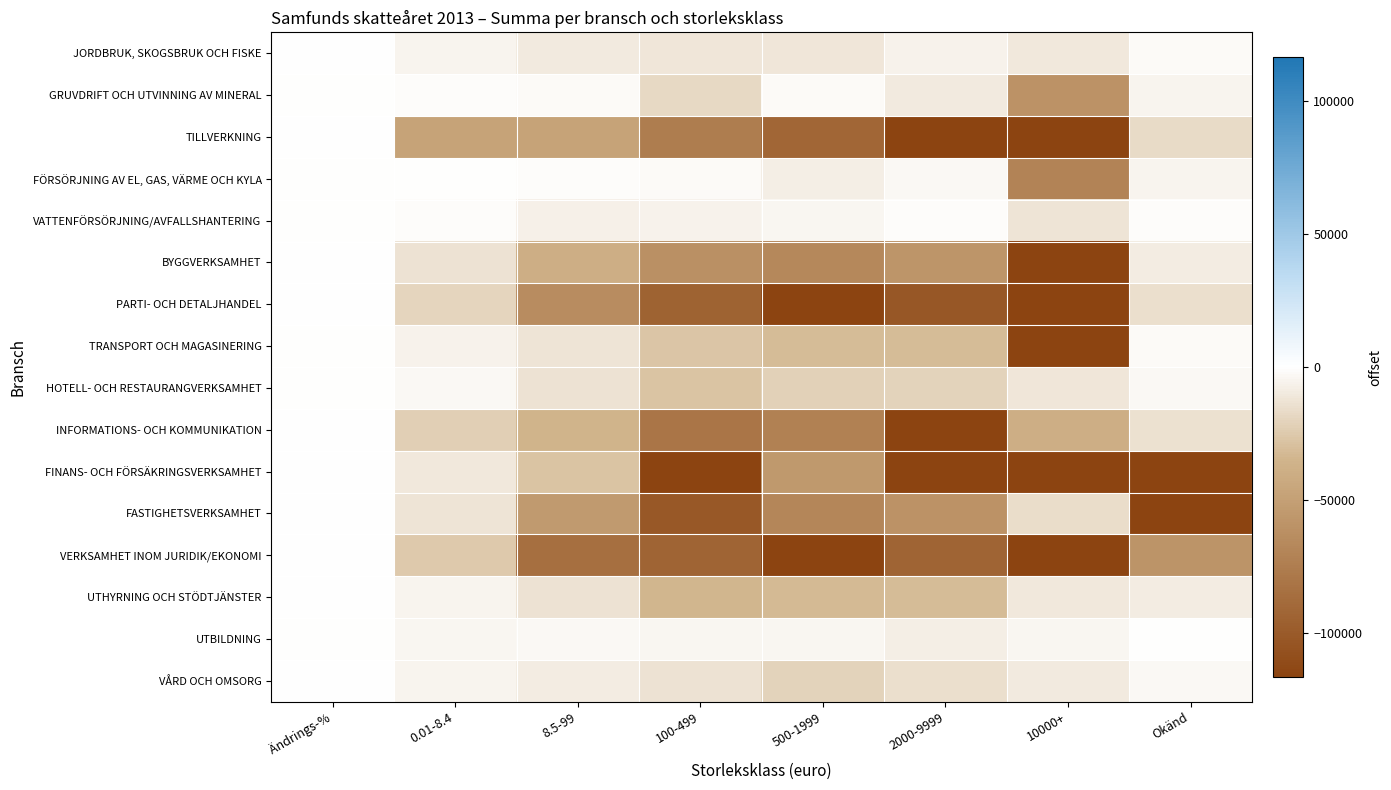

At which category is the sum across all series the highest?

Ändrings-%